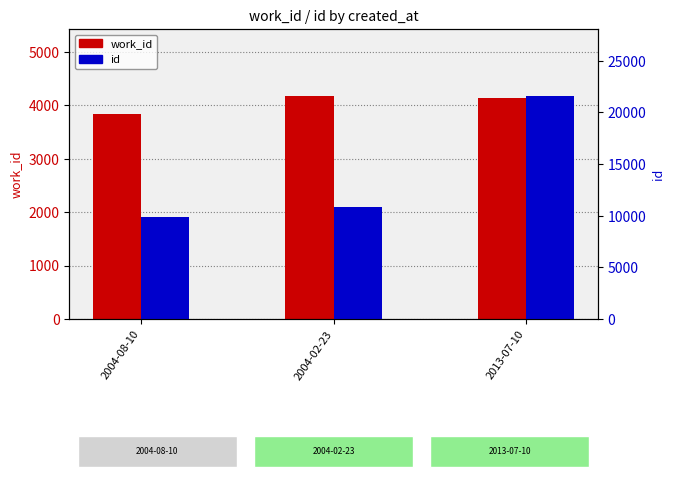

How many data points in id are less than 10839?

1